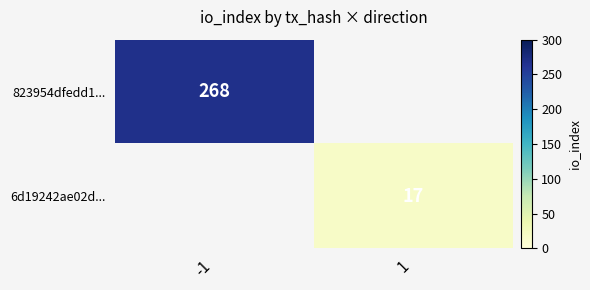

Is the value of 823954dfedd1... at -1 greater than the value of 6d19242ae02d... at 1?

Yes